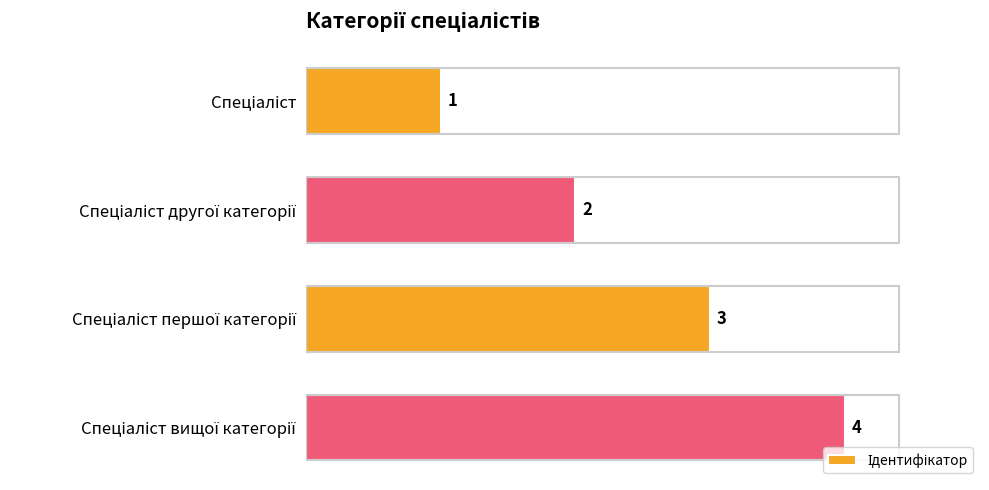

Count the values in the range 2 to 4.

3